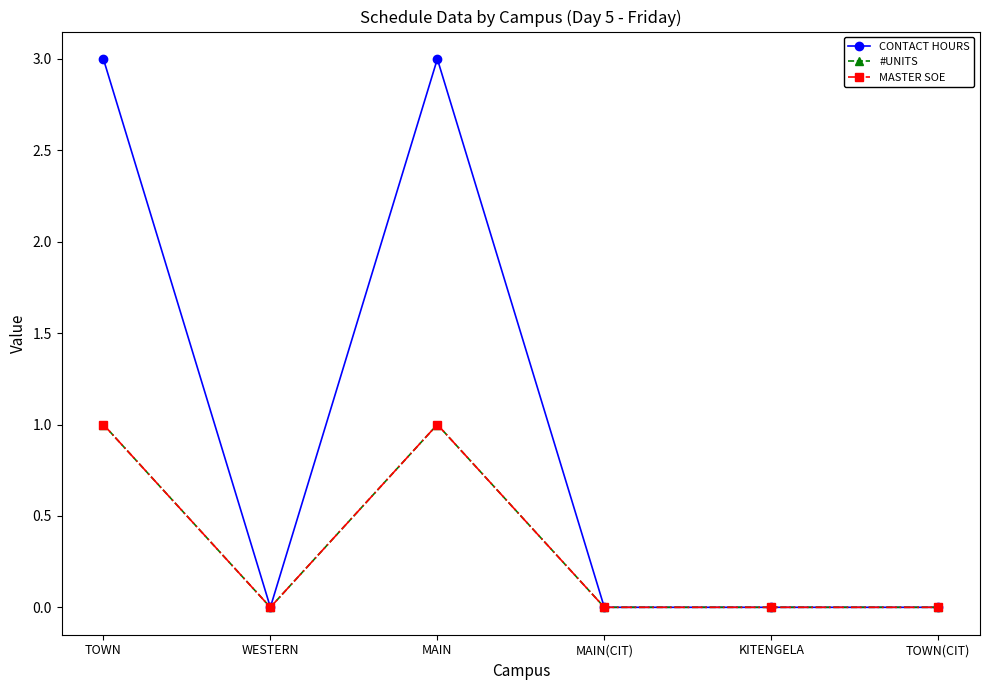

Between WESTERN and MAIN, which series saw the biggest shift?

CONTACT HOURS